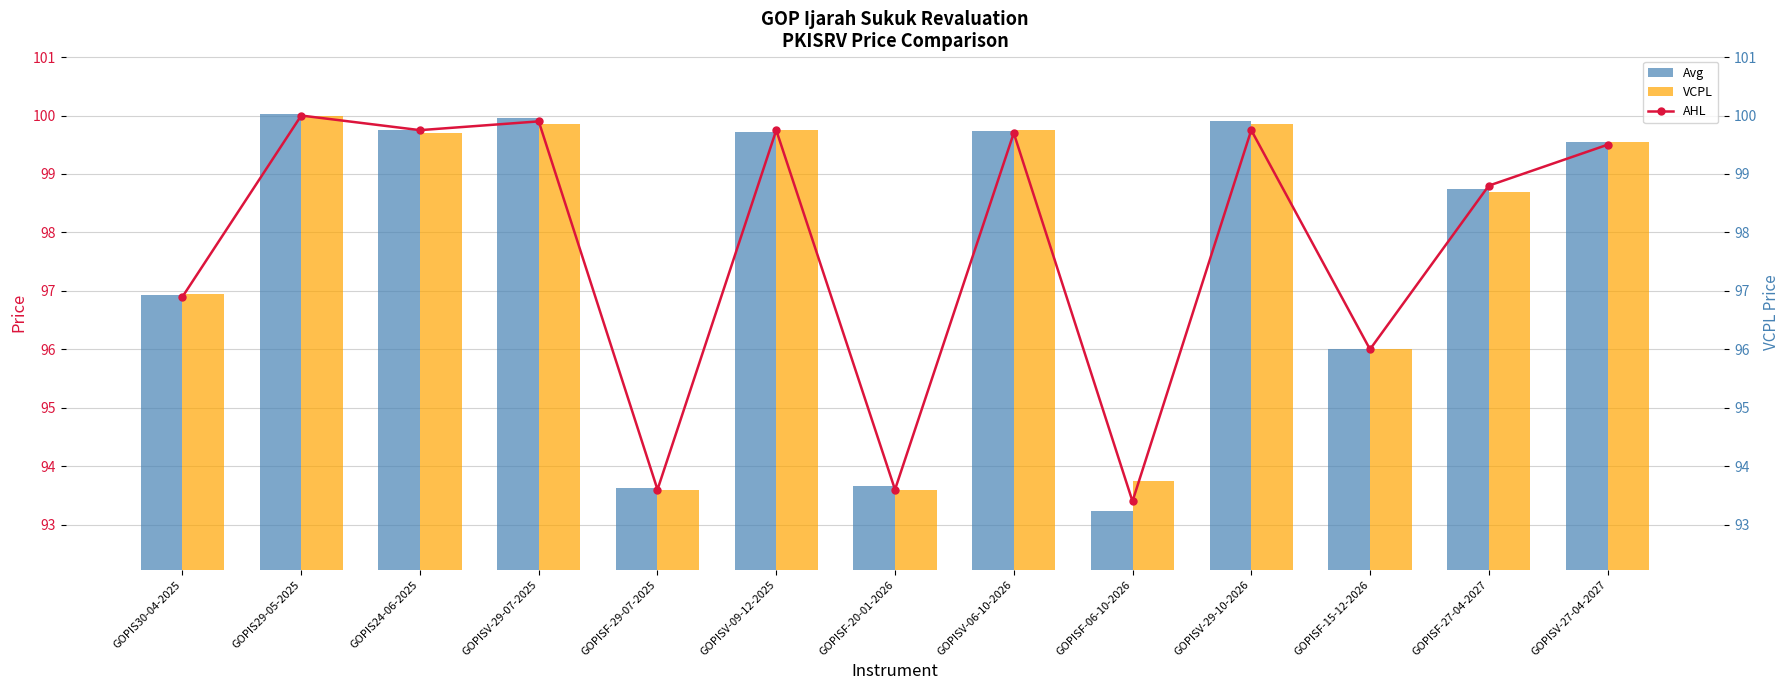

What is the value of the Avg bar at the 7th from the left?

93.7